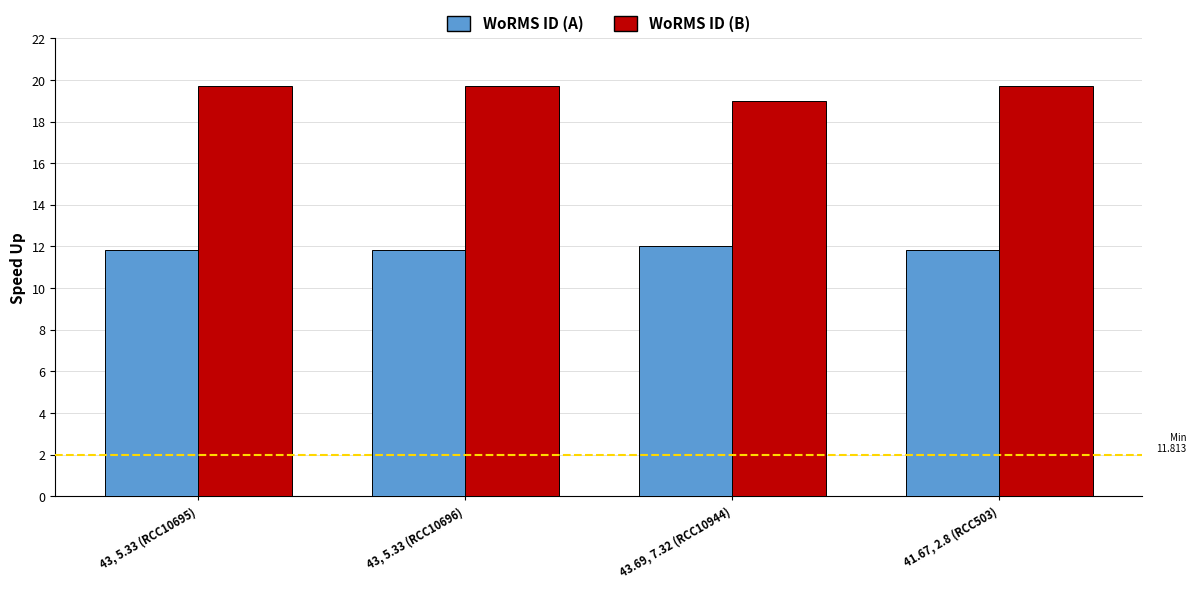

At which label does WoRMS ID (B) reach its minimum?

43.69, 7.32 (RCC10944)